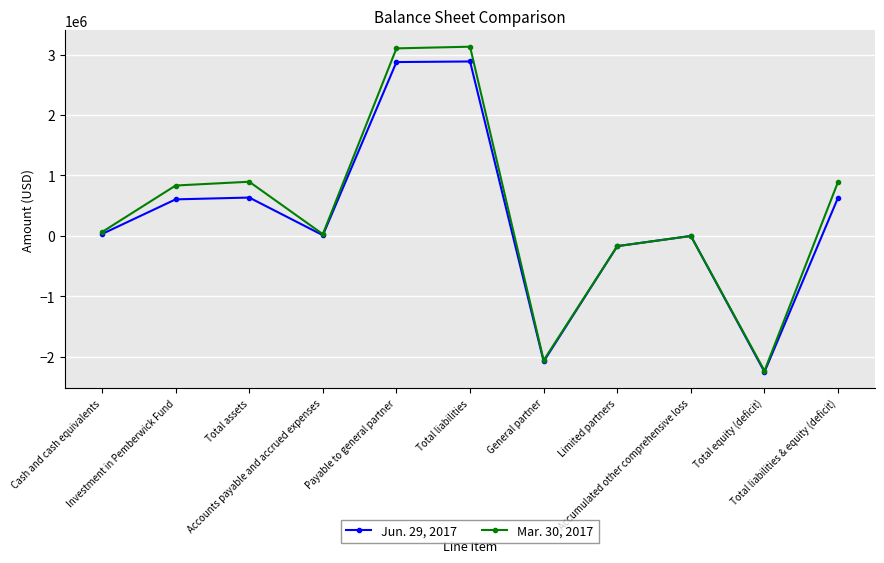

What is the difference between the Jun. 29, 2017 values at Accumulated other comprehensive loss and Payable to general partner?

2877035